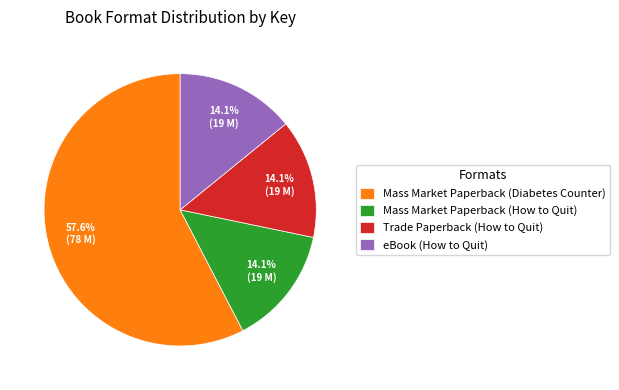

The Mass Market Paperback (How to Quit) slice represents 14% of the pie. True or false?

True